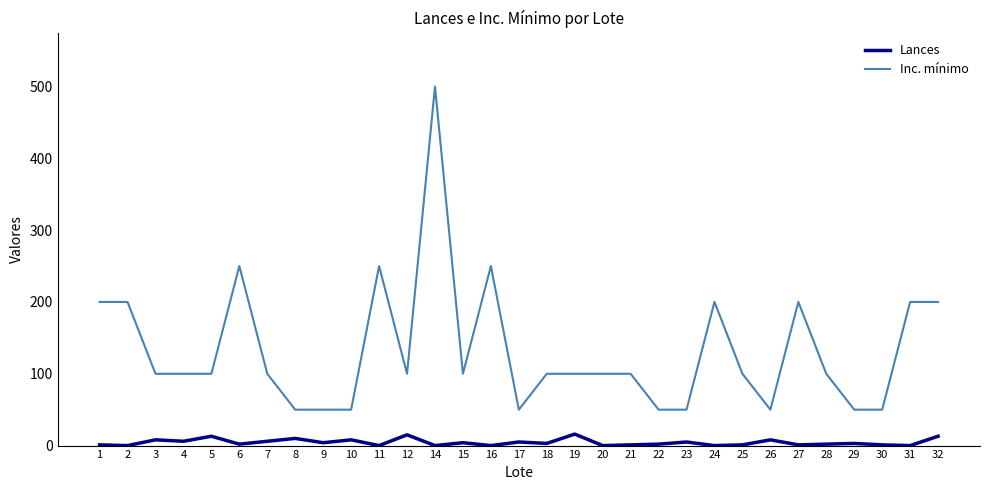

What are all the series names shown in the legend?

Lances, Inc. mínimo